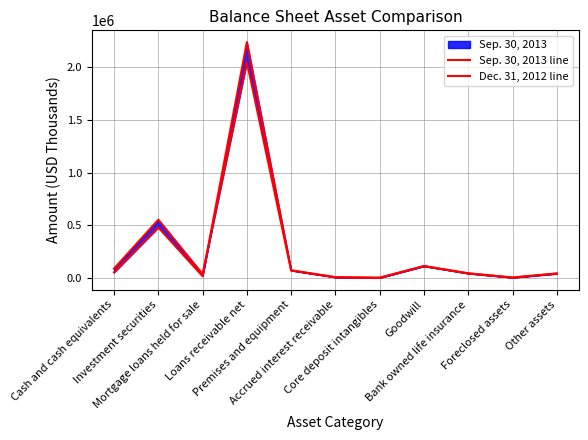

At which label does Sep. 30, 2013 line reach its peak?

Loans receivable net